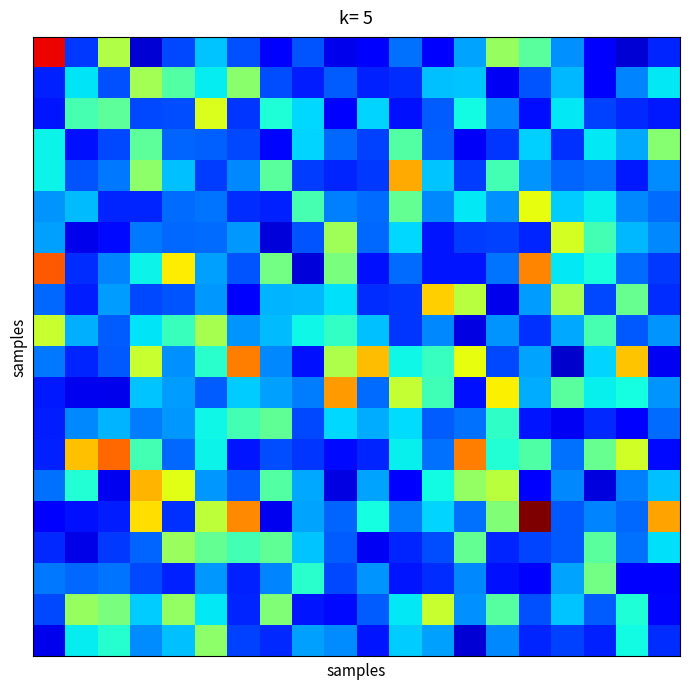

How many distinct data groups are displayed?

20